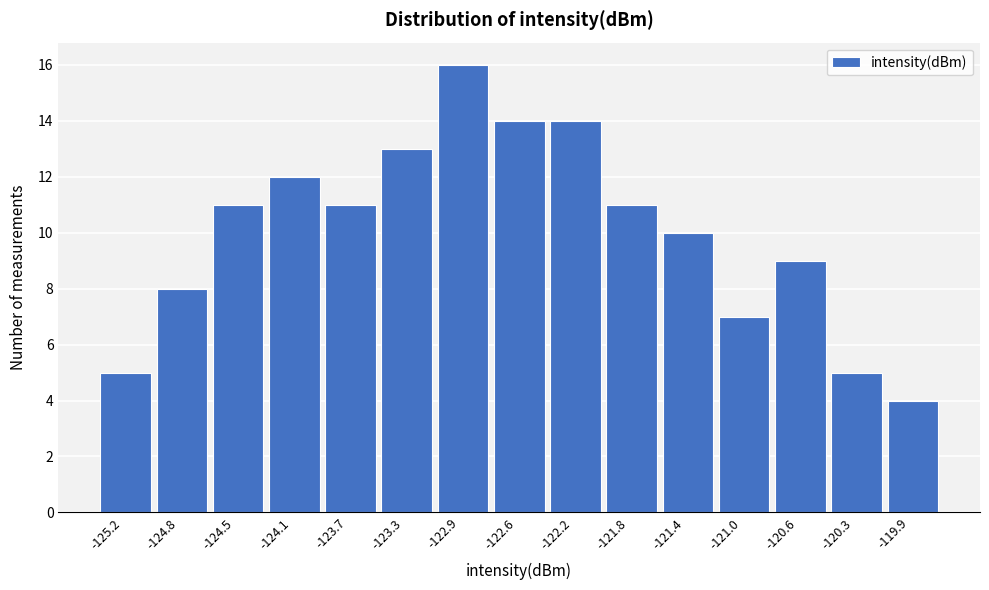

Reading right to left, list all the values displayed in this chart.

-119.9=4	-120.3=5	-120.6=9	-121.0=7	-121.4=10	-121.8=11	-122.2=14	-122.6=14	-122.9=16	-123.3=13	-123.7=11	-124.1=12	-124.5=11	-124.8=8	-125.2=5